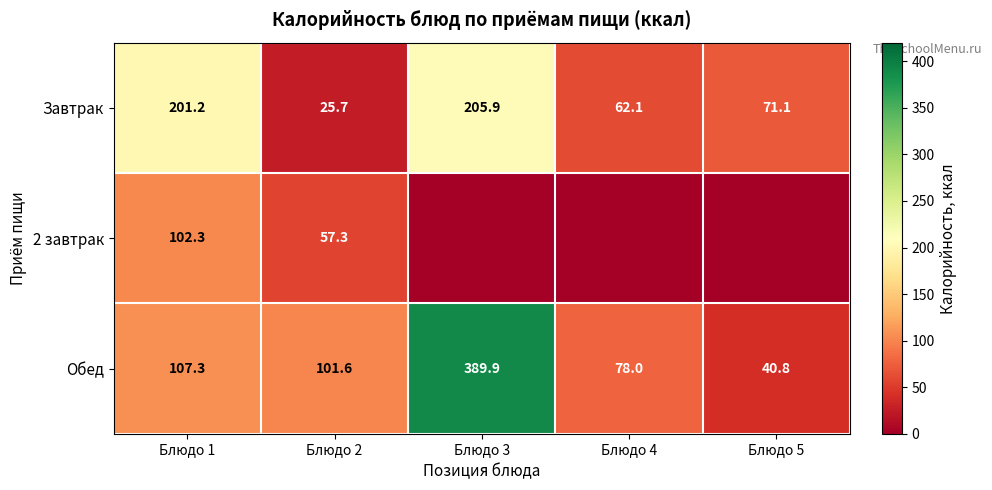

Is it true that Обед equals 154.6 at Блюдо 1?

False